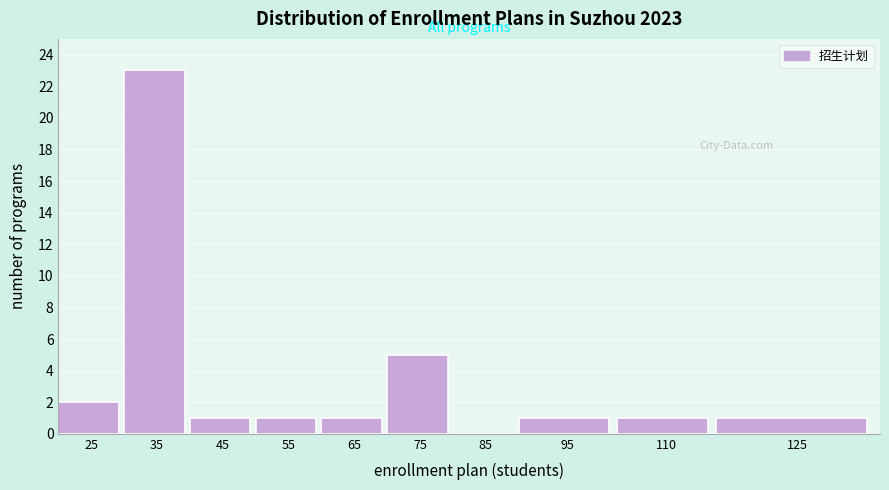

Reading left to right, list all the values displayed in this chart.

25=2	35=23	45=1	55=1	65=1	75=5	85=0	95=1	110=1	125=1